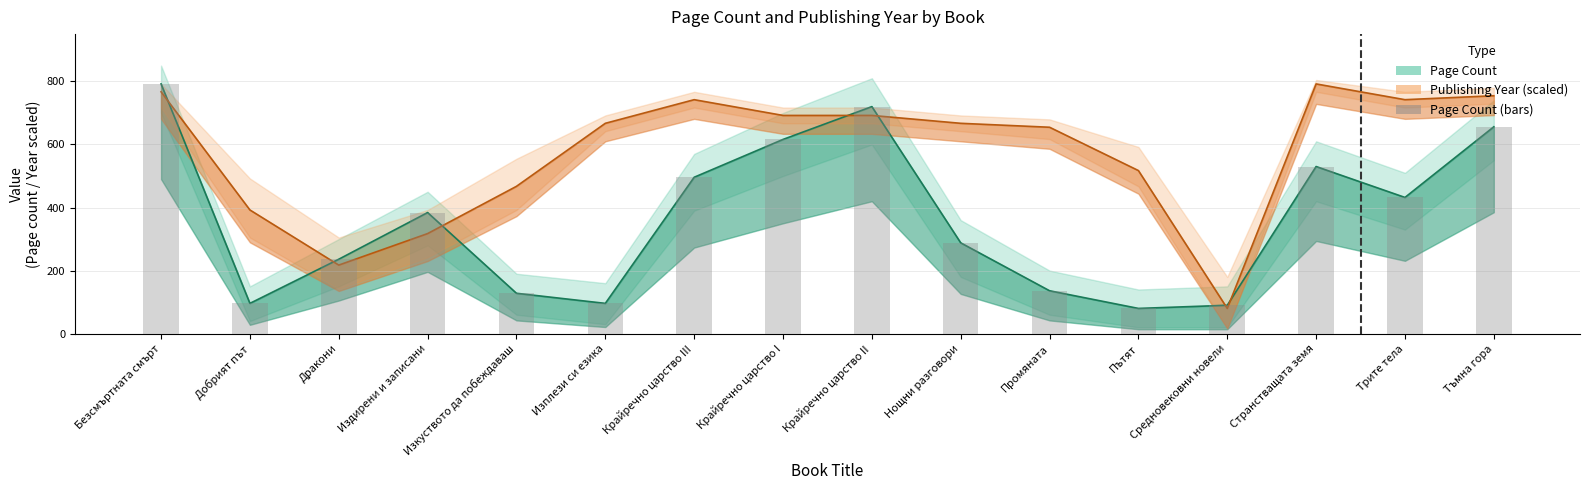

Where is Page Count nearest to the value 436?

Трите тела